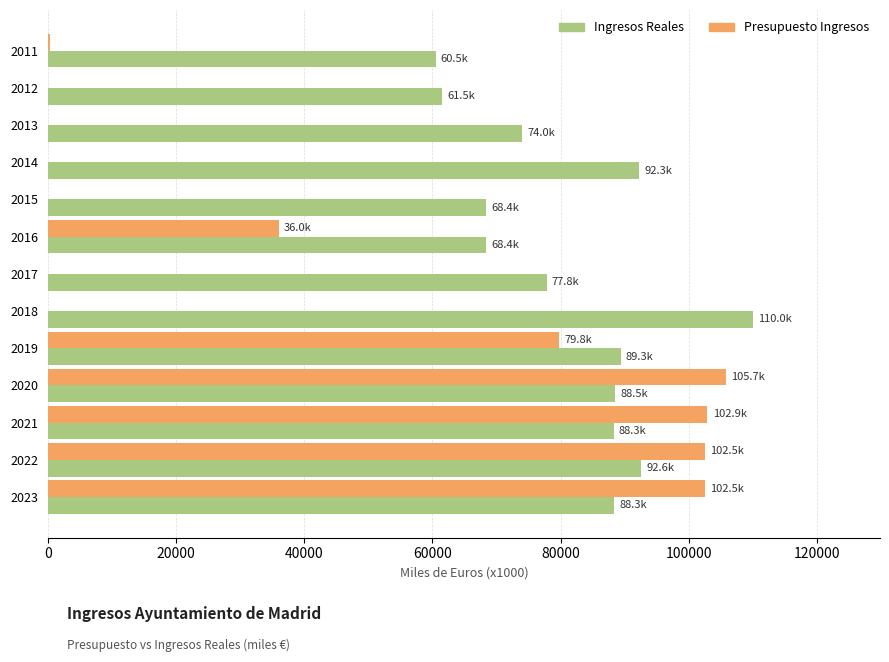

What is the sum of all Ingresos Reales values?

1059847.7